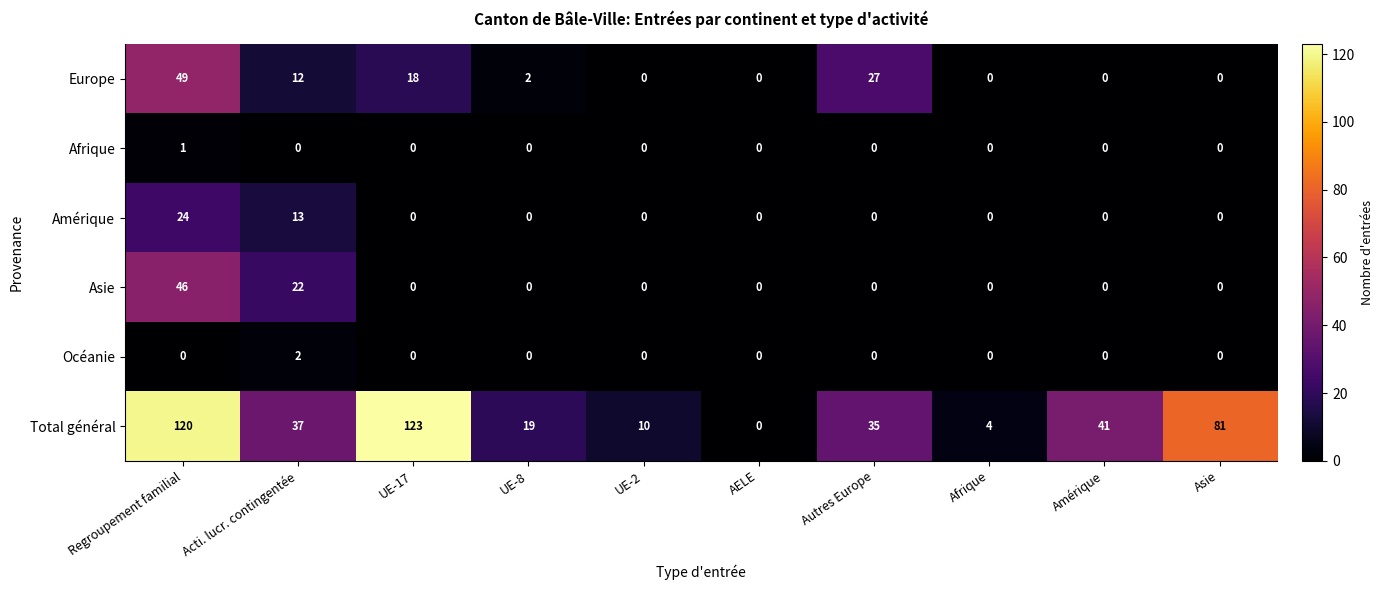

What is the sum of the Total général values at Regroupement familial and Amérique?

161